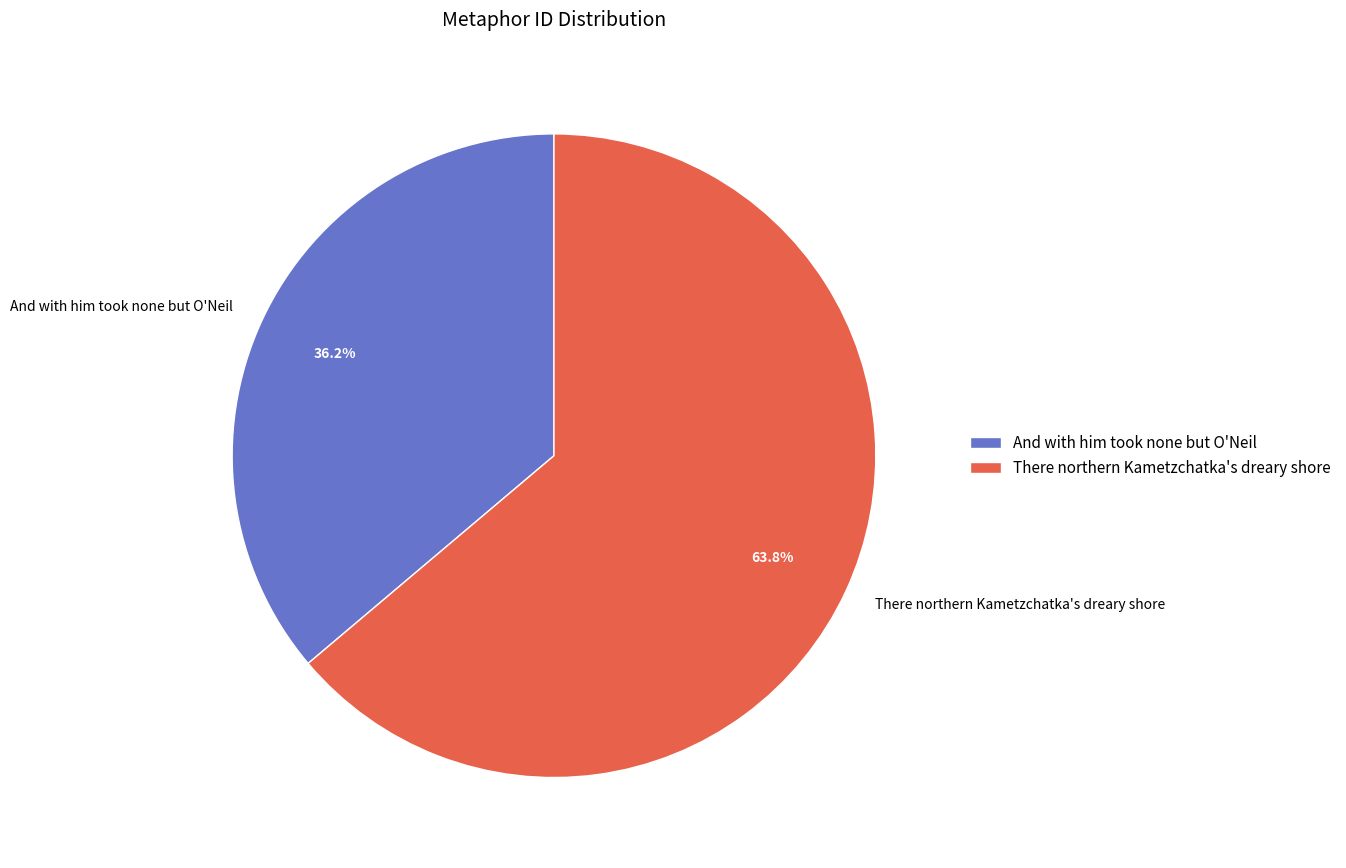

True or false: There northern Kametzchatka's dreary shore accounts for 74% of the total.

False